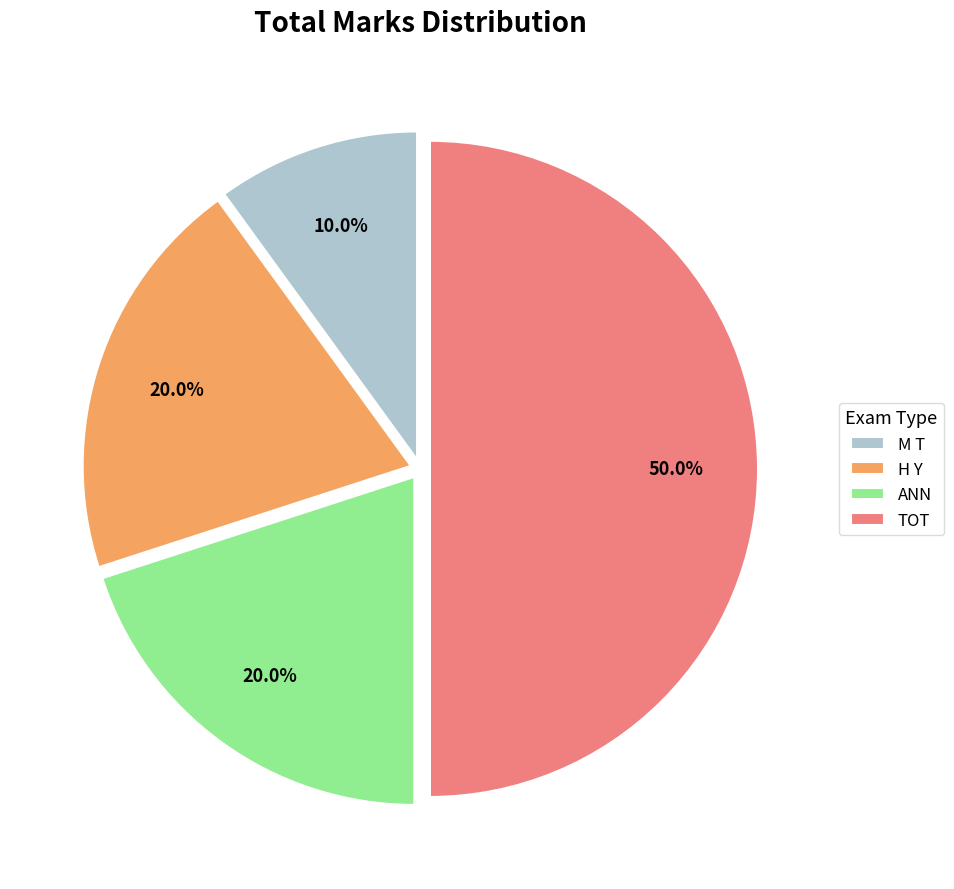

Does ANN account for over 50% of the chart?

No